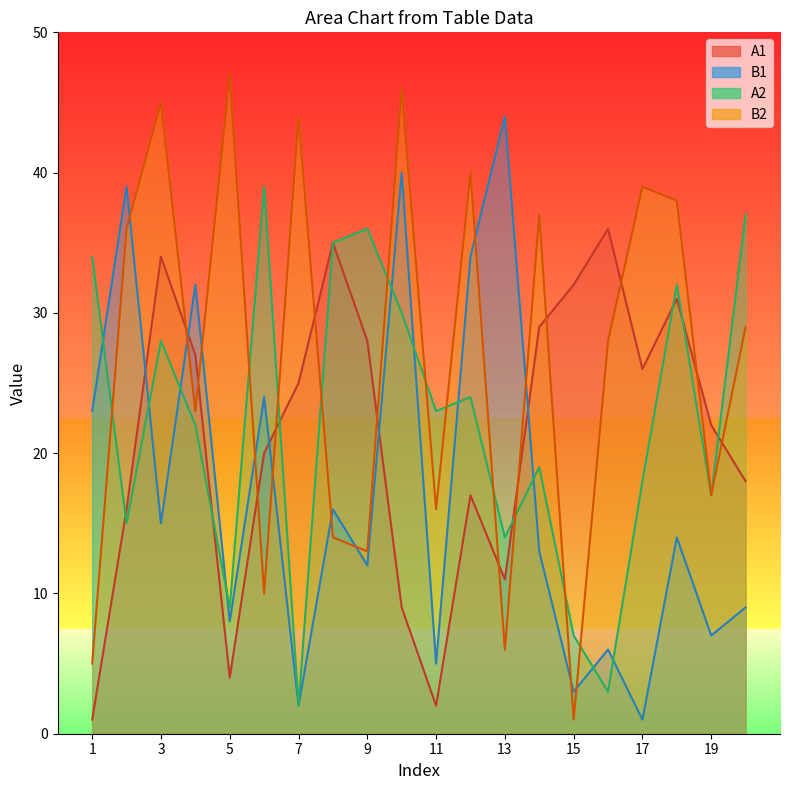

Rank the series at 4 from highest to lowest value.

B1, A1, B2, A2